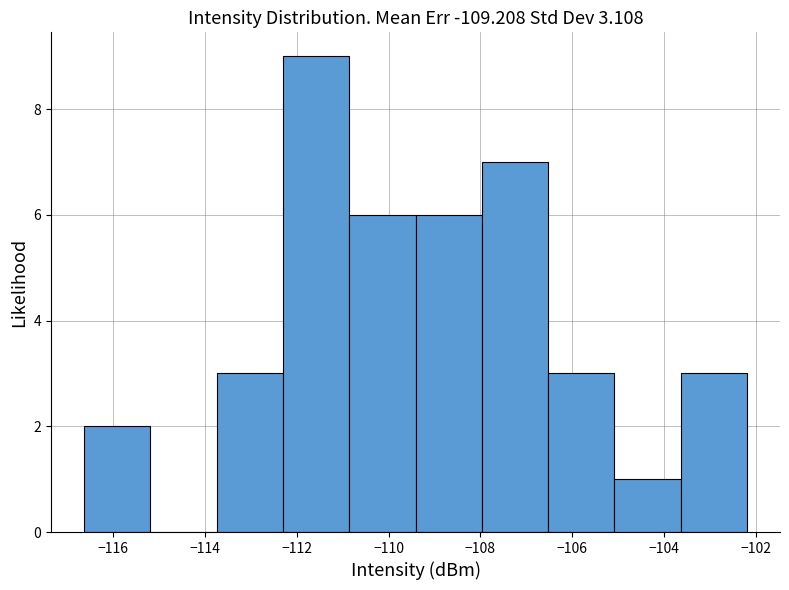

Reading left to right, transcribe this chart: for each bar, give the range it covers on the x-axis and its height. Neither the bar edges nor the heights are printed on the chart, so give them approximately, as read against the axes.

-116.6 to -115.2: 2
-115.2 to -113.8: 0
-113.8 to -112.4: 3
-112.4 to -110.8: 9
-110.8 to -109.4: 6
-109.4 to -108.0: 6
-108.0 to -106.6: 7
-106.6 to -105.0: 3
-105.0 to -103.6: 1
-103.6 to -102.2: 3